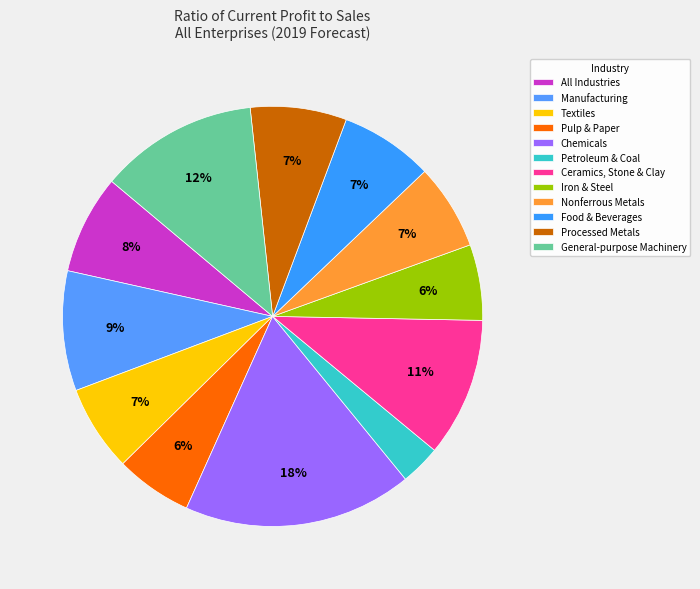

Which category has the smallest portion of the pie?

Petroleum & Coal